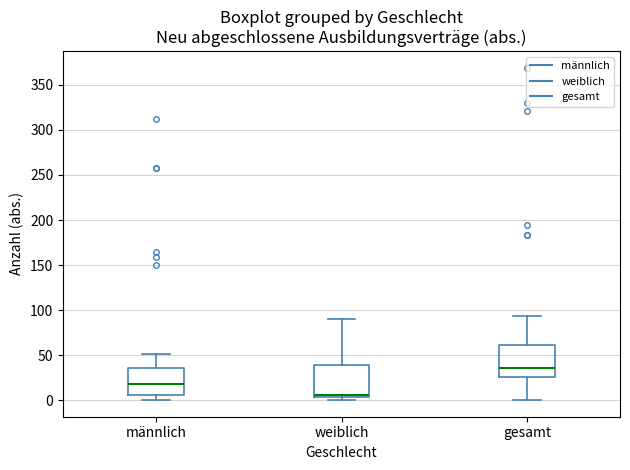

Reading left to right, transcribe this box plot: for each box, give where its median line is, the range the box spans, and where its two whiskers end, as read against the y-axis. The values are not printed on the chart, so give them approximately, as read against the axis.

männlich: median 20, box 5 to 35, whiskers 0 to 50
weiblich: median 5 (just above the box's lower edge), box 5 to 40, whiskers 0 to 90
gesamt: median 35, box 25 to 60, whiskers 0 to 95